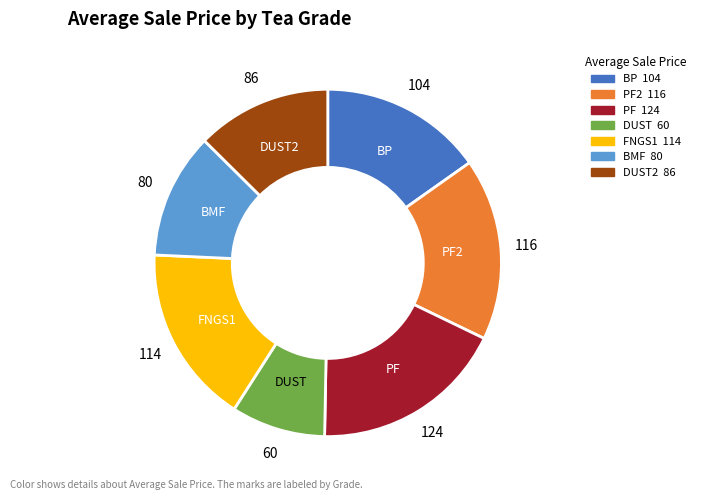

Is there a majority slice in this chart?

No